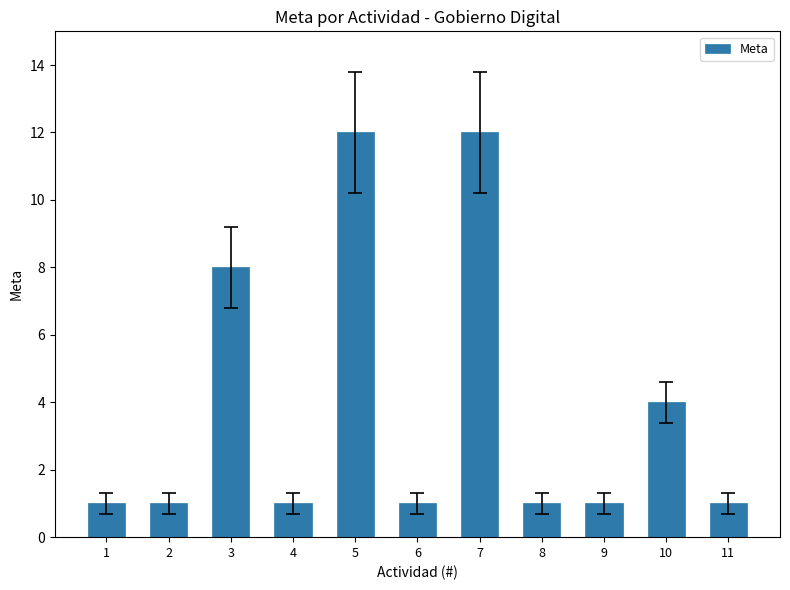

What is the ratio of the value at 9 to the value at 6?

1.0